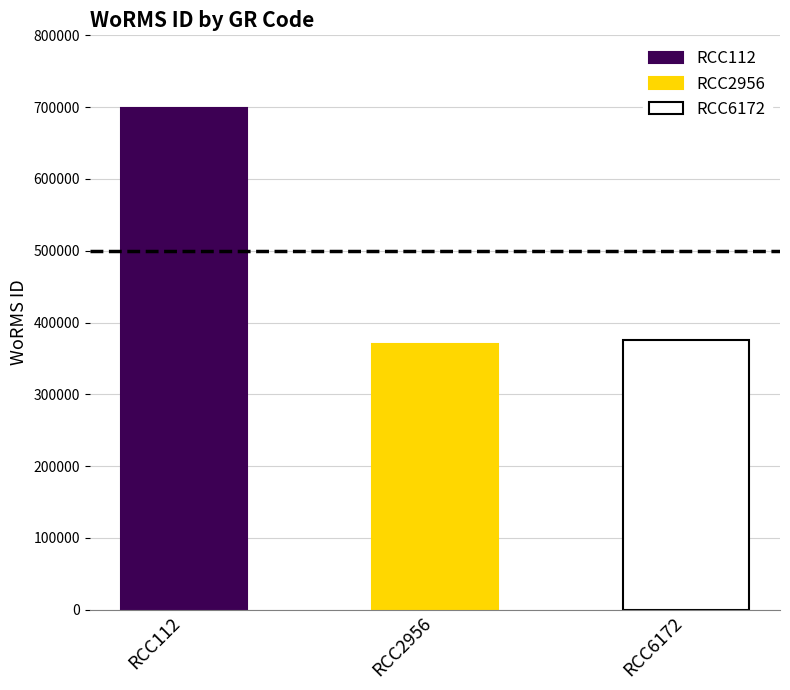

Is it true that the value at RCC6172 is 189223?

False